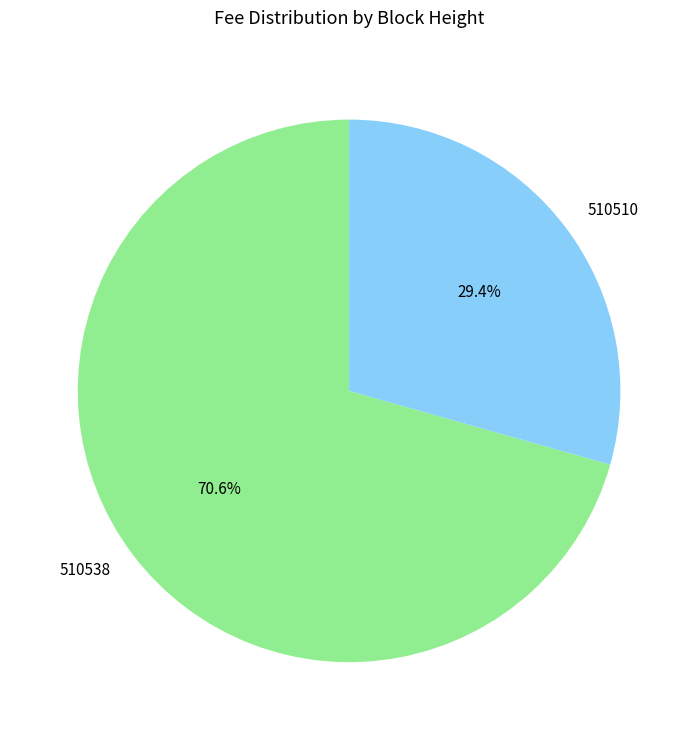

How much of the chart is everything except 510510?

70.6%